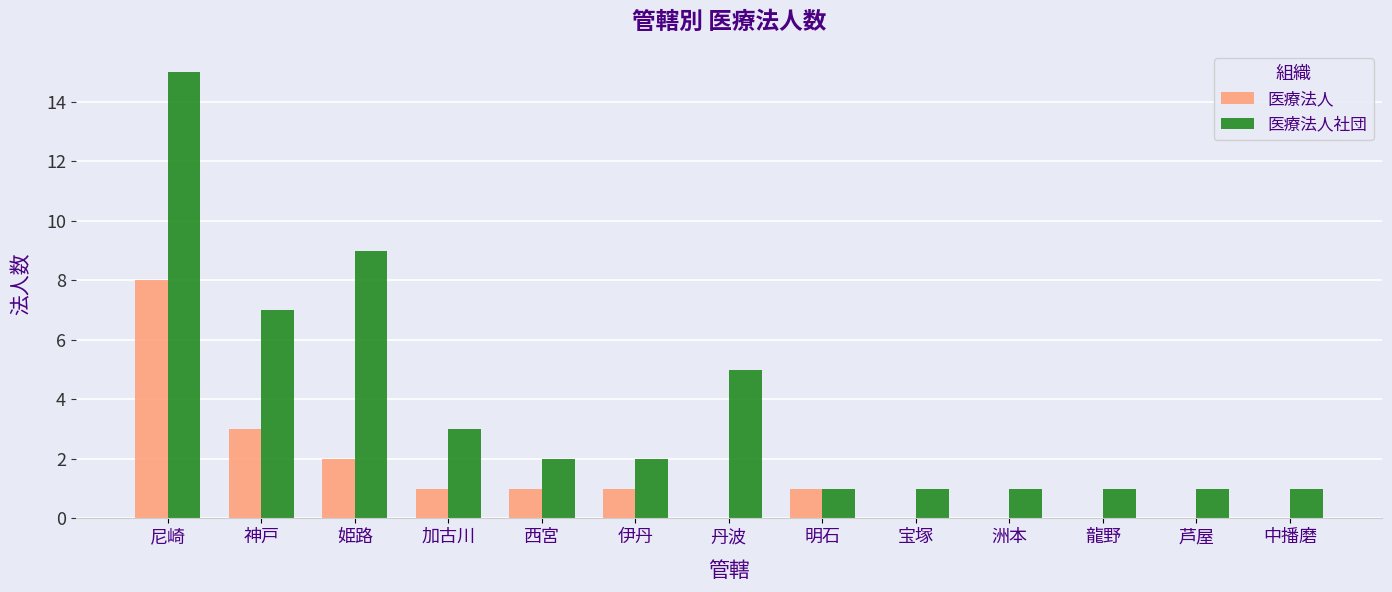

What is the greatest value displayed?

15